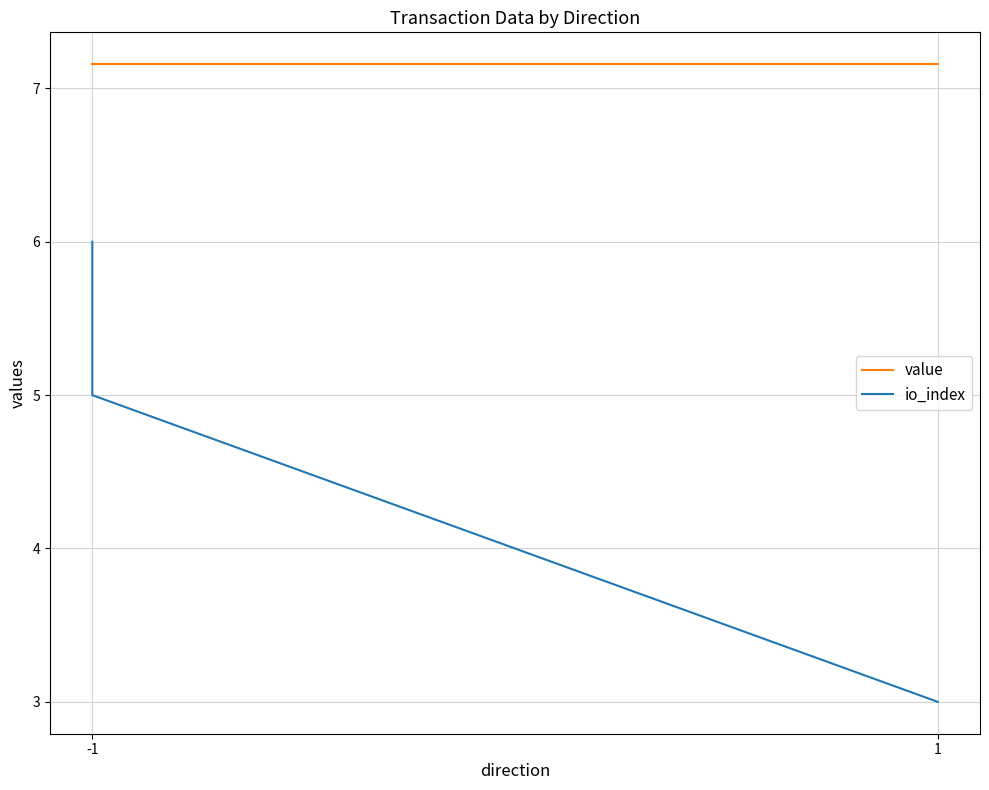

Where does the io_index series first go above 5?

-1